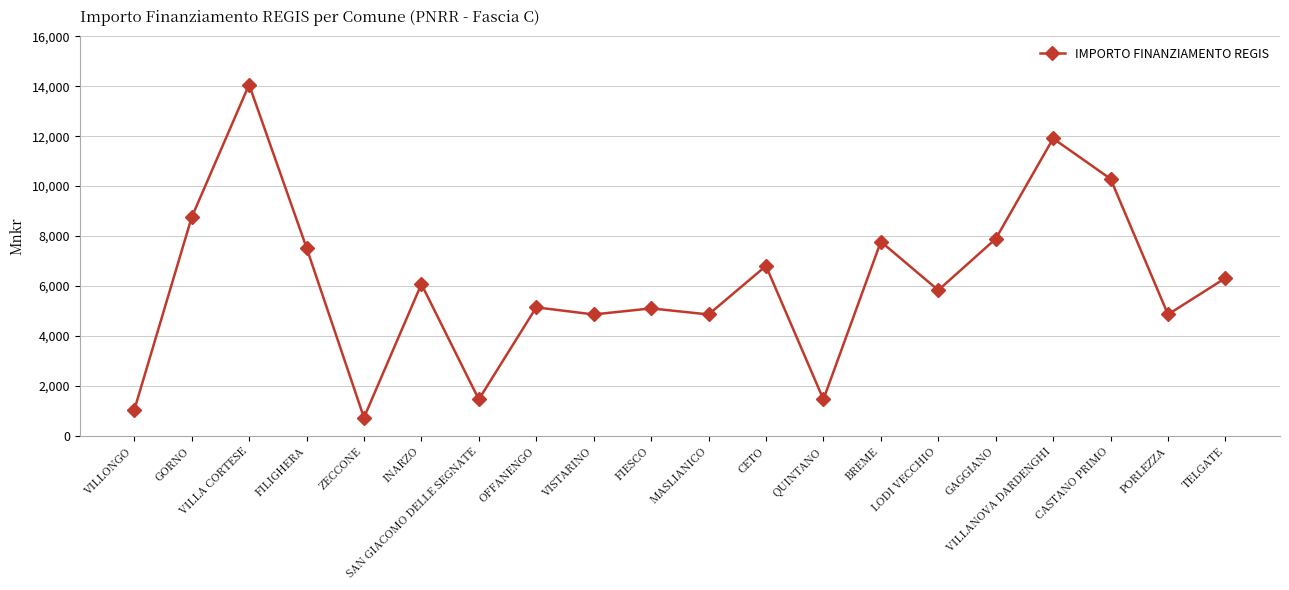

Which label corresponds to the largest value in the chart?

VILLA CORTESE